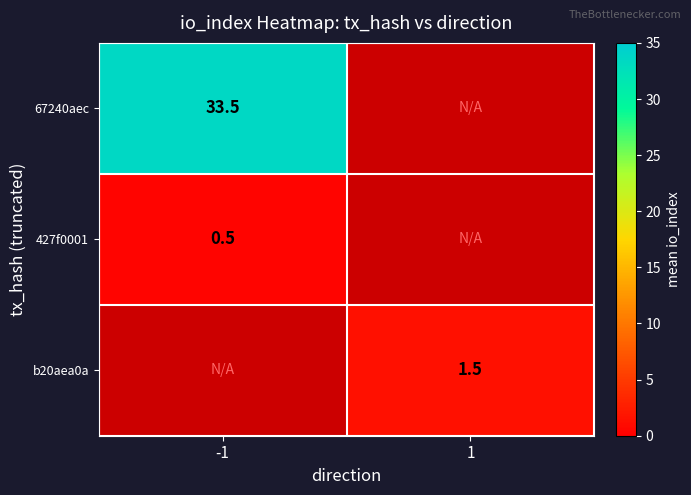

True or false: 427f0001 has a value of 0.5 at -1.

True